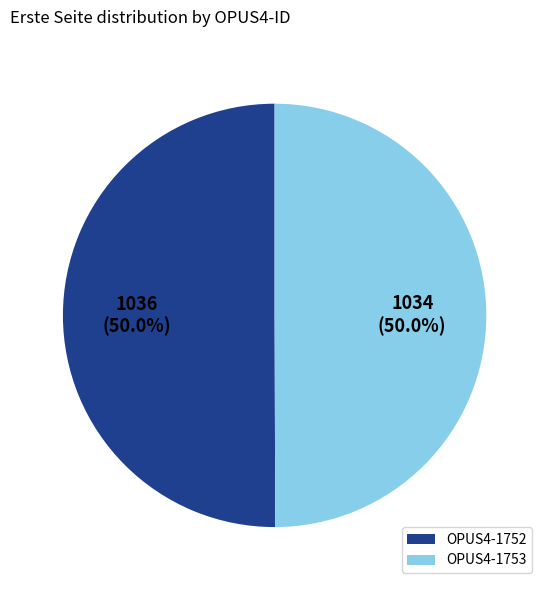

The OPUS4-1753 slice represents 50% of the pie. True or false?

True